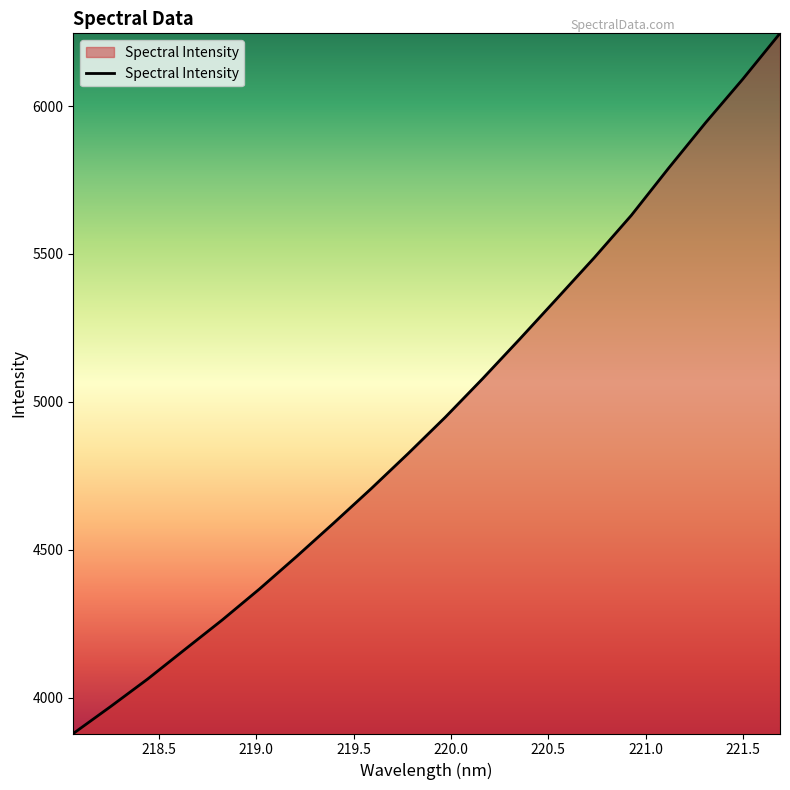

What is the difference between the second highest and second lowest values?

2121.1